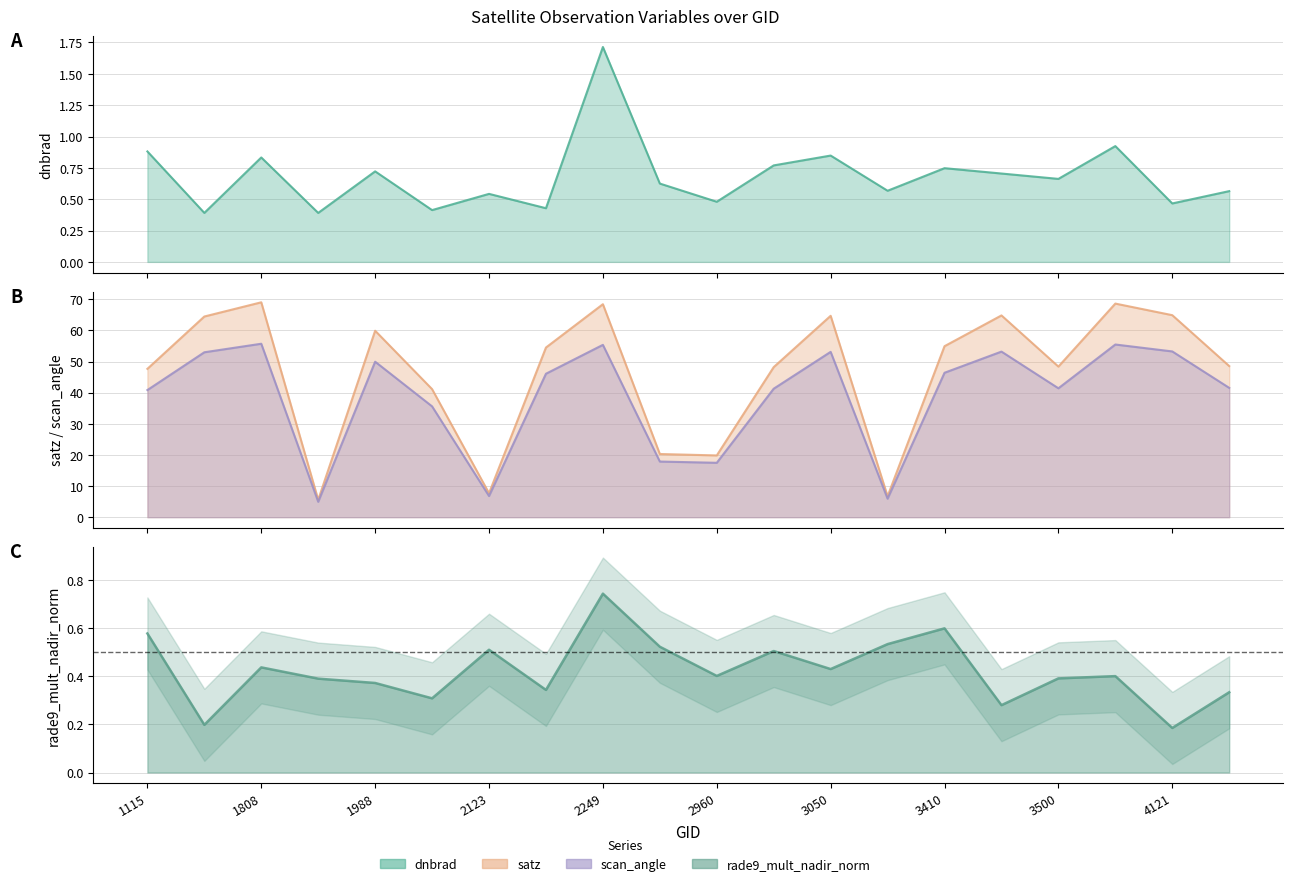

How many interior local valleys does the satz series have?

5